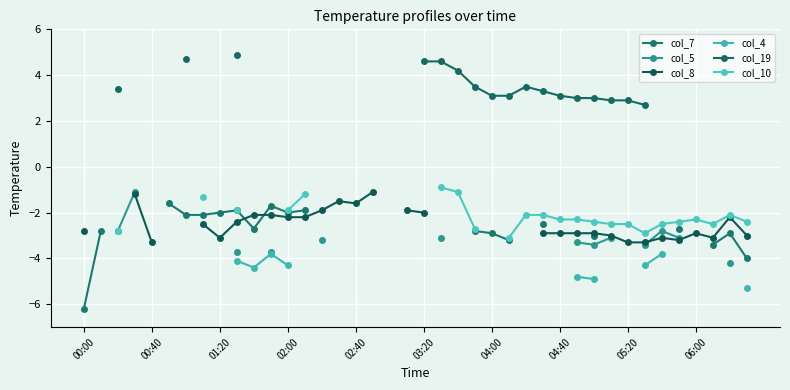

True or false: col_19 and col_10 intersect in this chart.

False